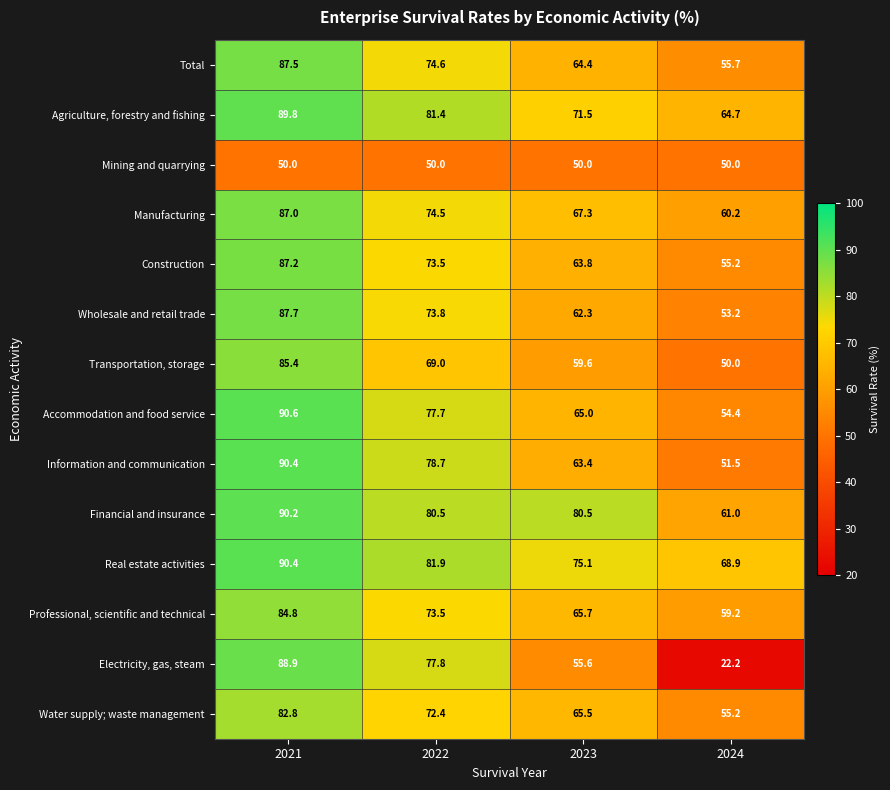

Rank the categories by Manufacturing value from lowest to highest.

2024, 2023, 2022, 2021